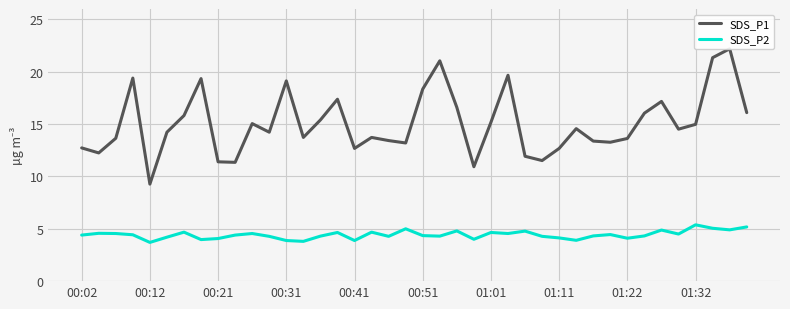

The value of SDS_P2 at 01:32 is 2.5. True or false?

False